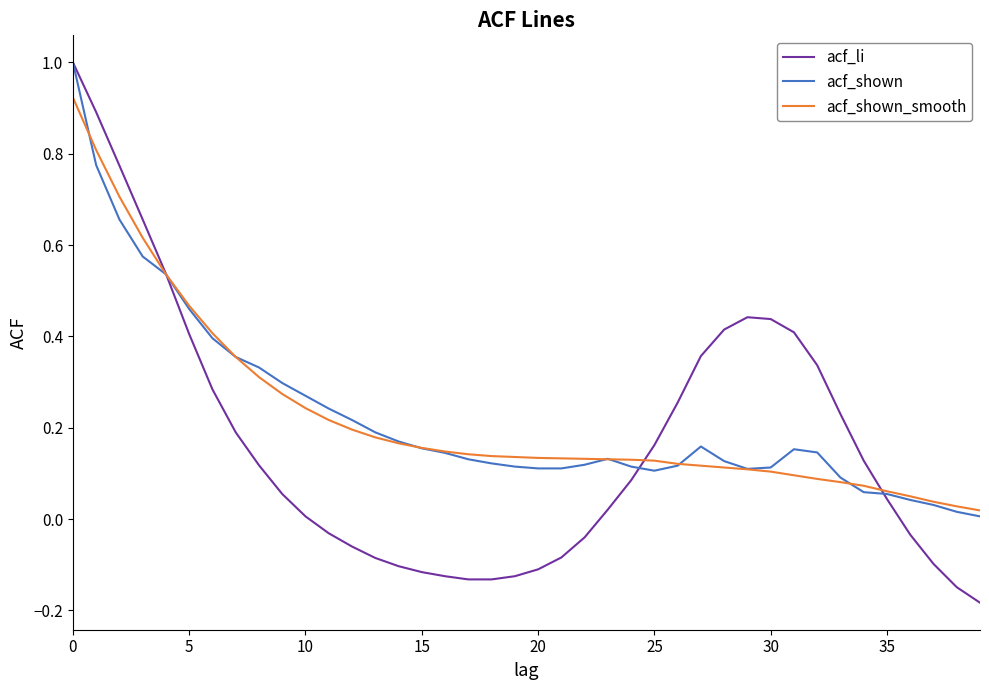

Which series has the largest range (max minus min)?

acf_li